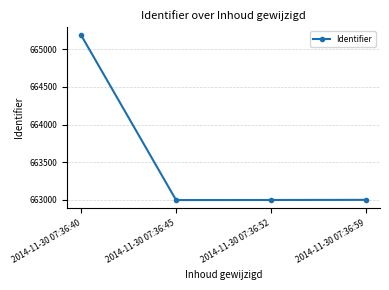

How many interior local valleys (lower than both neighbors) does the data have?

1